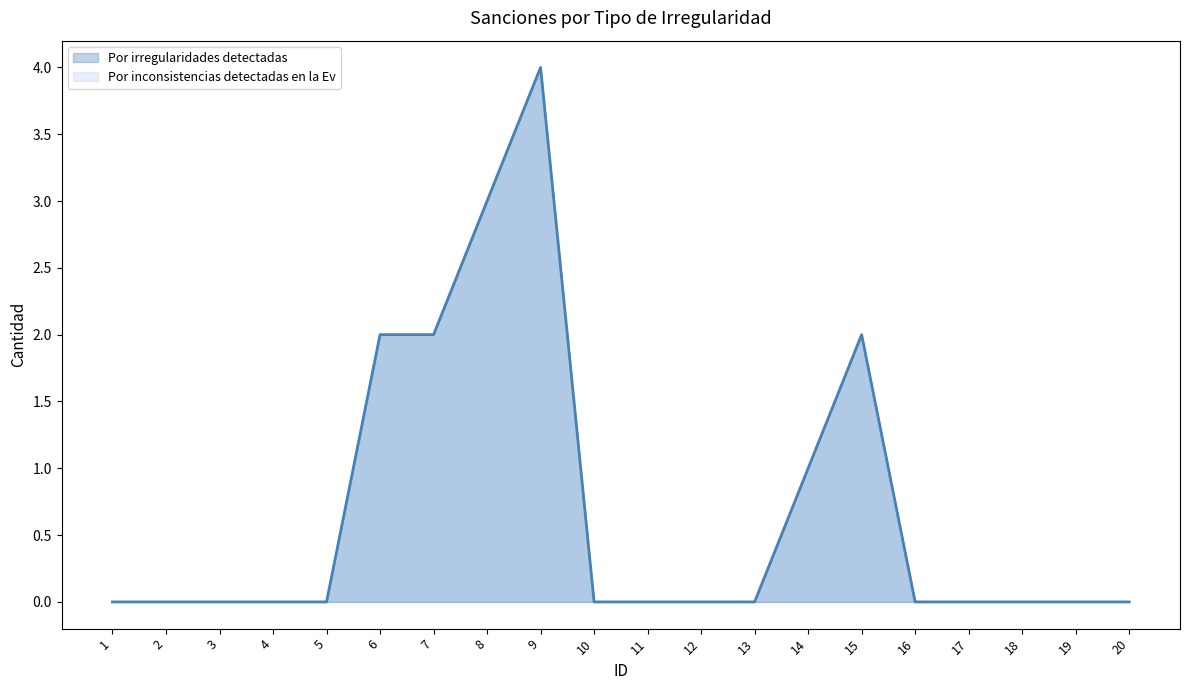

What is the difference between the second highest and minimum values in the Por irregularidades detectadas series?

3